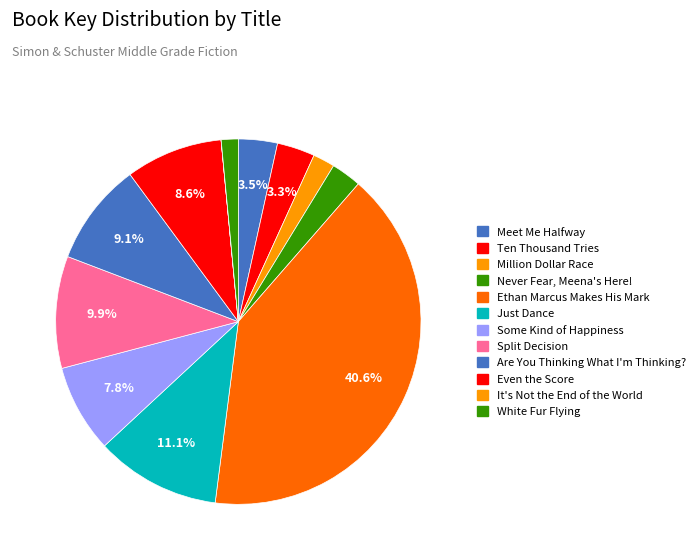

Does Are You Thinking What I'm Thinking? account for over 50% of the chart?

No